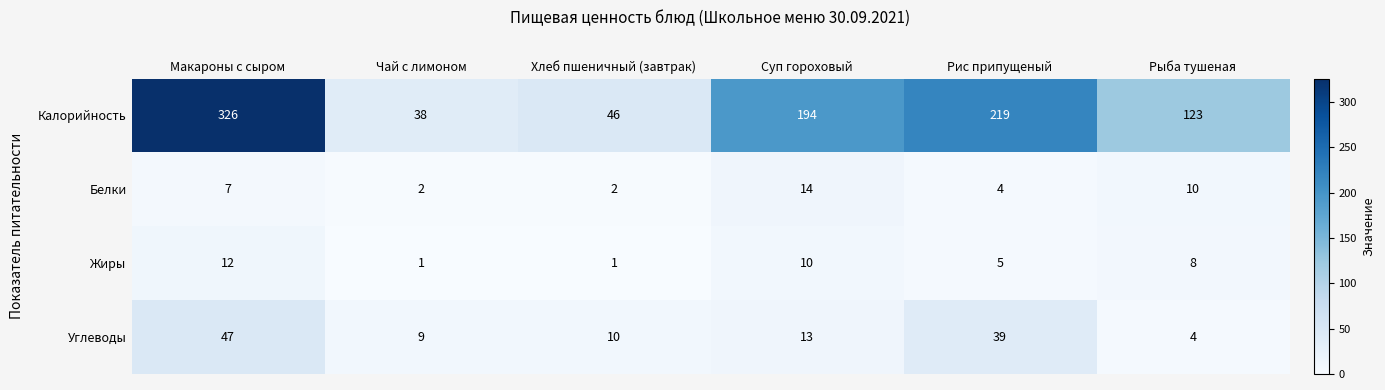

How many series are shown in this chart?

4